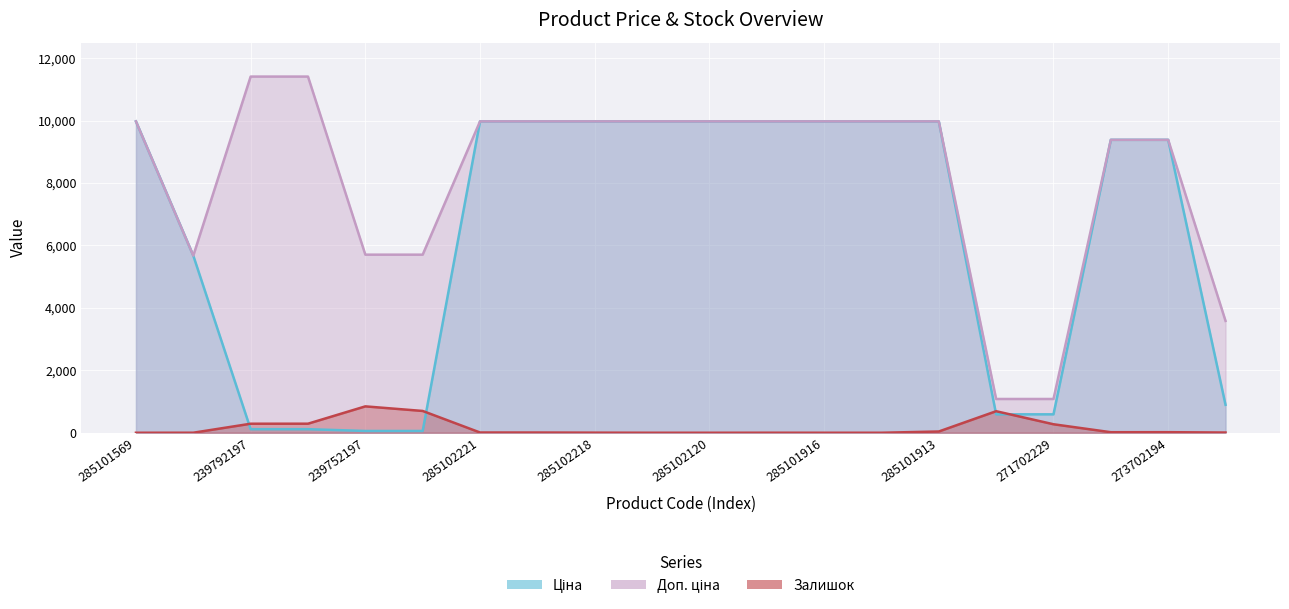

True or false: Ціна has a value of 2050.1 at 285101913.

False